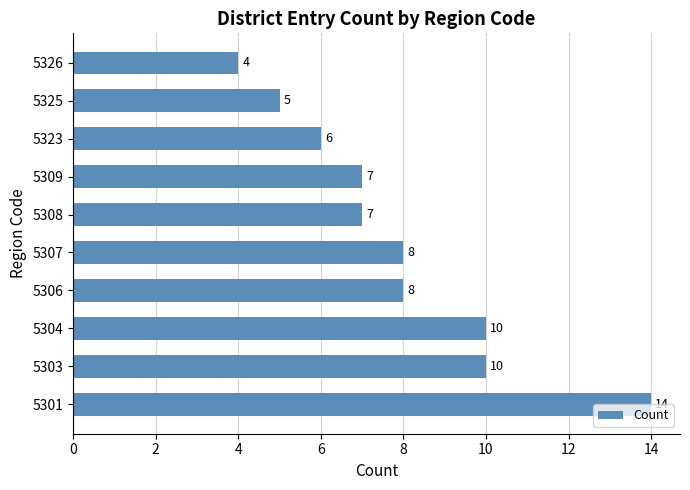

How many series are shown in this chart?

1